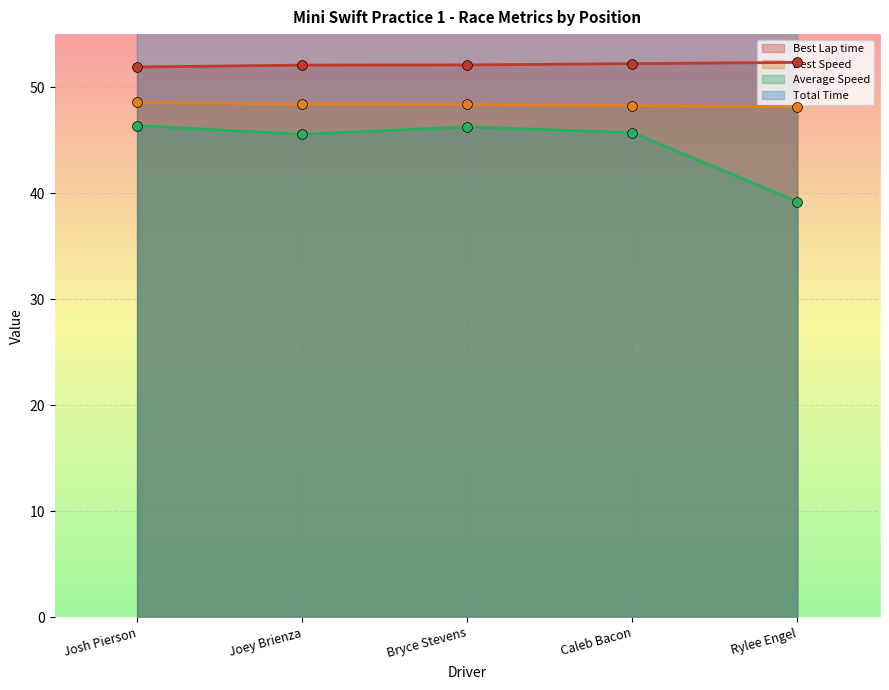

Is the value of Best Speed at Rylee Engel greater than the value of Best Lap time at Josh Pierson?

No